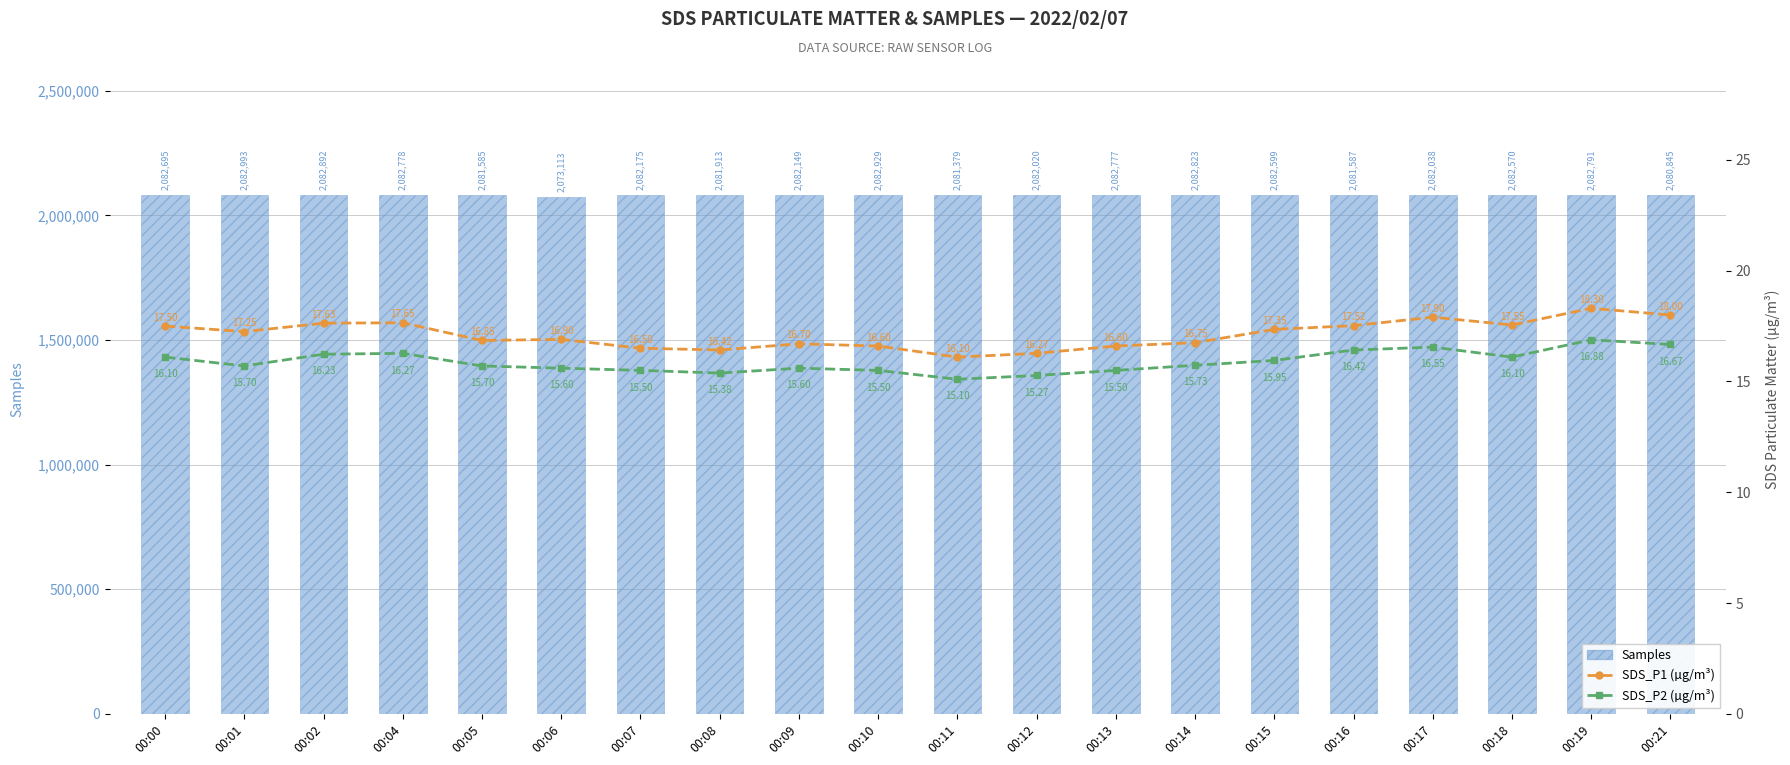

What is the spread (max minus min) of values at 00:01?

2082977.3